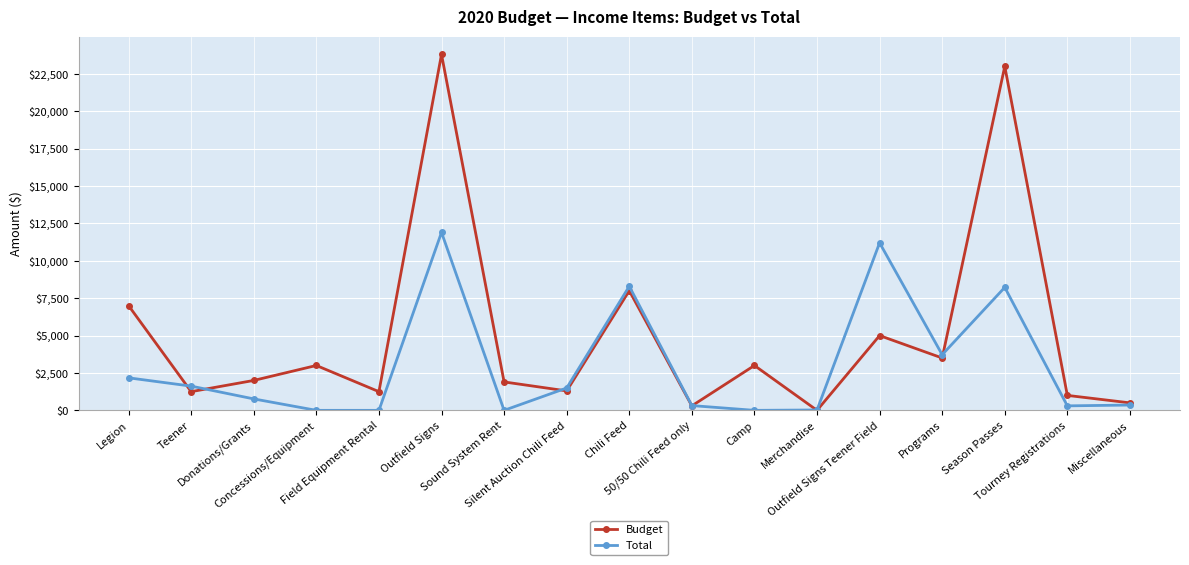

True or false: Budget has a value of 2000.0 at Donations/Grants.

True